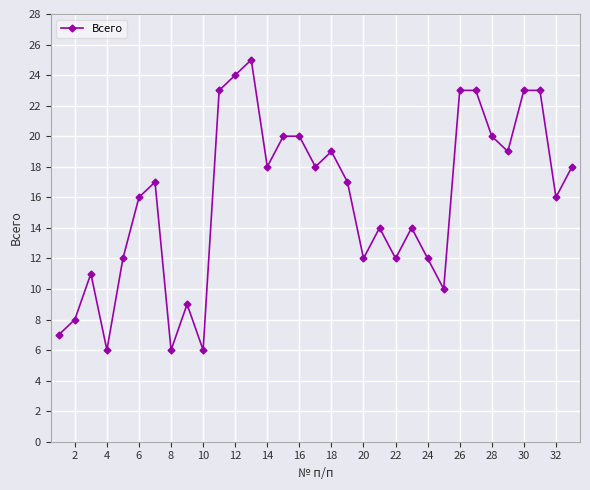

How many data points are less than 17?

16